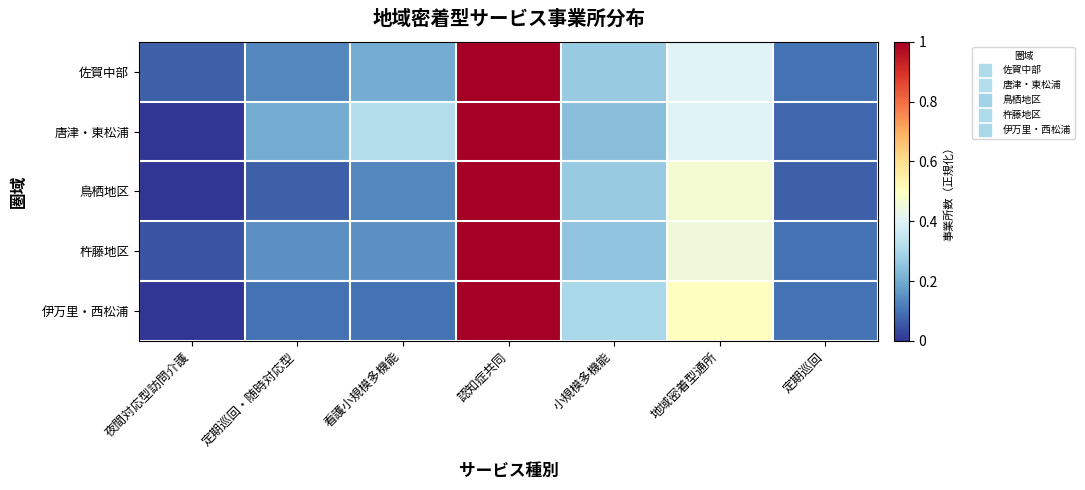

Reading left to right, transcribe all the data shown in this chart.

佐賀中部: 夜間対応型訪問介護=0.1	定期巡回・随時対応型=0.1	看護小規模多機能=0.2	認知症共同=1.0	小規模多機能=0.3	地域密着型通所=0.4	定期巡回=0.1
唐津・東松浦: 夜間対応型訪問介護=0.0	定期巡回・随時対応型=0.2	看護小規模多機能=0.3	認知症共同=1.0	小規模多機能=0.2	地域密着型通所=0.4	定期巡回=0.1
鳥栖地区: 夜間対応型訪問介護=0.0	定期巡回・随時対応型=0.1	看護小規模多機能=0.1	認知症共同=1.0	小規模多機能=0.3	地域密着型通所=0.5	定期巡回=0.1
杵藤地区: 夜間対応型訪問介護=0.1	定期巡回・随時対応型=0.1	看護小規模多機能=0.1	認知症共同=1.0	小規模多機能=0.2	地域密着型通所=0.5	定期巡回=0.1
伊万里・西松浦: 夜間対応型訪問介護=0.0	定期巡回・随時対応型=0.1	看護小規模多機能=0.1	認知症共同=1.0	小規模多機能=0.3	地域密着型通所=0.5	定期巡回=0.1